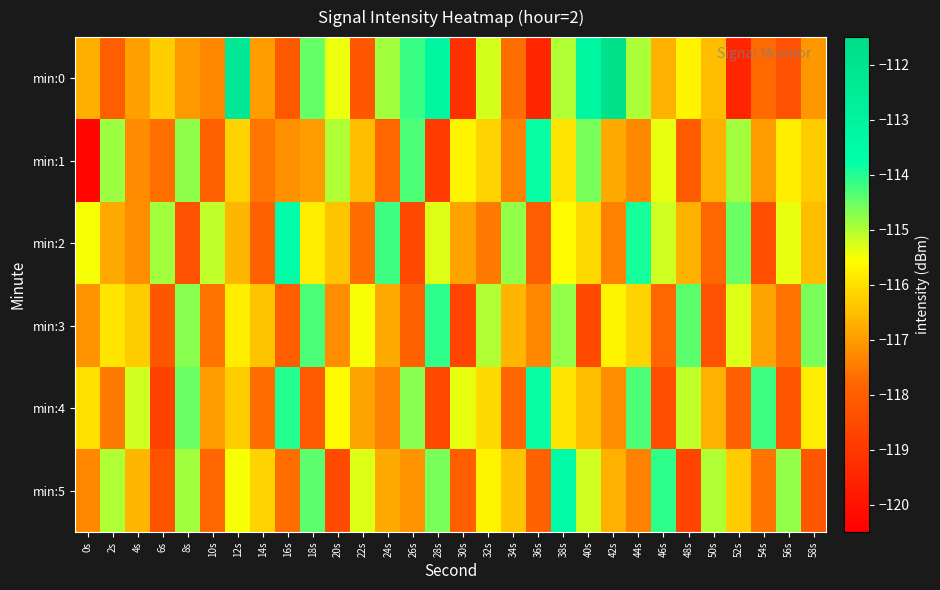

Reading left to right, list all the values displayed in this chart.

min:0: 0s=-116.7	2s=-118.0	4s=-116.9	6s=-116.2	8s=-117.0	10s=-117.3	12s=-112.3	14s=-117.0	16s=-118.1	18s=-114.5	20s=-115.4	22s=-118.2	24s=-114.9	26s=-114.2	28s=-113.2	30s=-119.2	32s=-115.2	34s=-117.7	36s=-119.5	38s=-115.0	40s=-113.3	42s=-111.8	44s=-115.0	46s=-116.7	48s=-115.7	50s=-116.5	52s=-119.5	54s=-117.7	56s=-118.3	58s=-117.1
min:1: 0s=-120.3	2s=-114.9	4s=-117.3	6s=-117.6	8s=-114.8	10s=-117.9	12s=-116.2	14s=-117.6	16s=-117.2	18s=-117.0	20s=-115.0	22s=-116.5	24s=-117.8	26s=-114.3	28s=-118.9	30s=-115.7	32s=-116.2	34s=-117.4	36s=-113.8	38s=-115.9	40s=-114.6	42s=-116.8	44s=-117.3	46s=-115.4	48s=-118.1	50s=-116.7	52s=-114.9	54s=-117.0	56s=-115.8	58s=-116.3
min:2: 0s=-115.5	2s=-116.8	4s=-117.2	6s=-114.9	8s=-118.3	10s=-115.1	12s=-116.6	14s=-117.9	16s=-113.7	18s=-115.8	20s=-116.4	22s=-117.7	24s=-114.2	26s=-118.6	28s=-115.3	30s=-116.9	32s=-117.5	34s=-114.8	36s=-118.0	38s=-115.6	40s=-116.1	42s=-117.4	44s=-113.9	46s=-115.2	48s=-116.7	50s=-117.8	52s=-114.5	54s=-118.4	56s=-115.4	58s=-116.5
min:3: 0s=-117.1	2s=-115.9	4s=-116.3	6s=-118.2	8s=-114.7	10s=-117.6	12s=-115.8	14s=-116.4	16s=-118.0	18s=-114.3	20s=-117.2	22s=-115.5	24s=-116.8	26s=-117.9	28s=-114.1	30s=-118.7	32s=-115.0	34s=-116.6	36s=-117.3	38s=-114.8	40s=-118.5	42s=-115.7	44s=-116.2	46s=-117.8	48s=-114.4	50s=-118.3	52s=-115.3	54s=-116.9	56s=-117.6	58s=-114.6
min:4: 0s=-116.0	2s=-117.5	4s=-115.2	6s=-118.8	8s=-114.5	10s=-117.0	12s=-116.3	14s=-117.7	16s=-114.0	18s=-118.1	20s=-115.6	22s=-116.9	24s=-117.4	26s=-114.7	28s=-118.6	30s=-115.4	32s=-116.1	34s=-117.8	36s=-113.8	38s=-115.9	40s=-116.5	42s=-117.2	44s=-114.3	46s=-118.4	48s=-115.1	50s=-116.7	52s=-117.9	54s=-114.2	56s=-118.2	58s=-115.8
min:5: 0s=-117.3	2s=-115.0	4s=-116.6	6s=-118.3	8s=-114.9	10s=-117.8	12s=-115.5	14s=-116.2	16s=-117.7	18s=-114.4	20s=-118.5	22s=-115.3	24s=-116.8	26s=-117.1	28s=-114.6	30s=-118.0	32s=-115.7	34s=-116.4	36s=-117.9	38s=-113.5	40s=-115.2	42s=-116.7	44s=-117.4	46s=-114.1	48s=-118.7	50s=-115.0	52s=-116.3	54s=-117.6	56s=-114.8	58s=-118.2